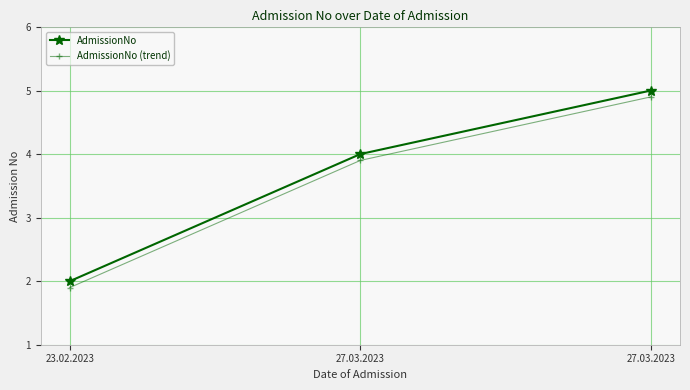

What are all the series names shown in the legend?

AdmissionNo, AdmissionNo (trend)